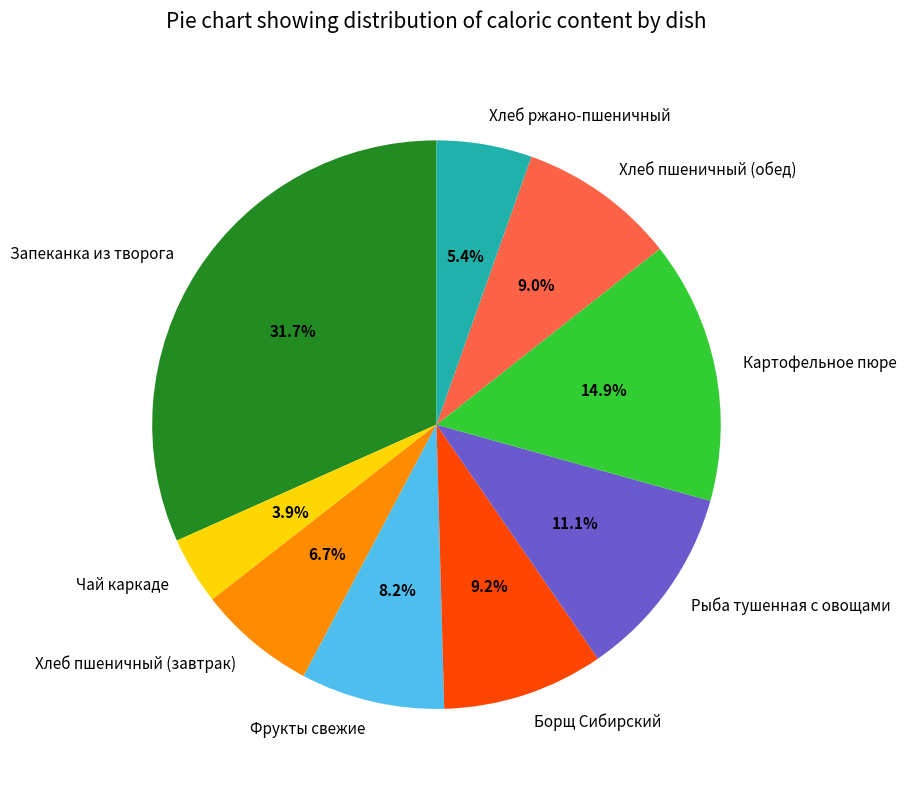

What is the smallest slice in the pie chart?

Чай каркаде